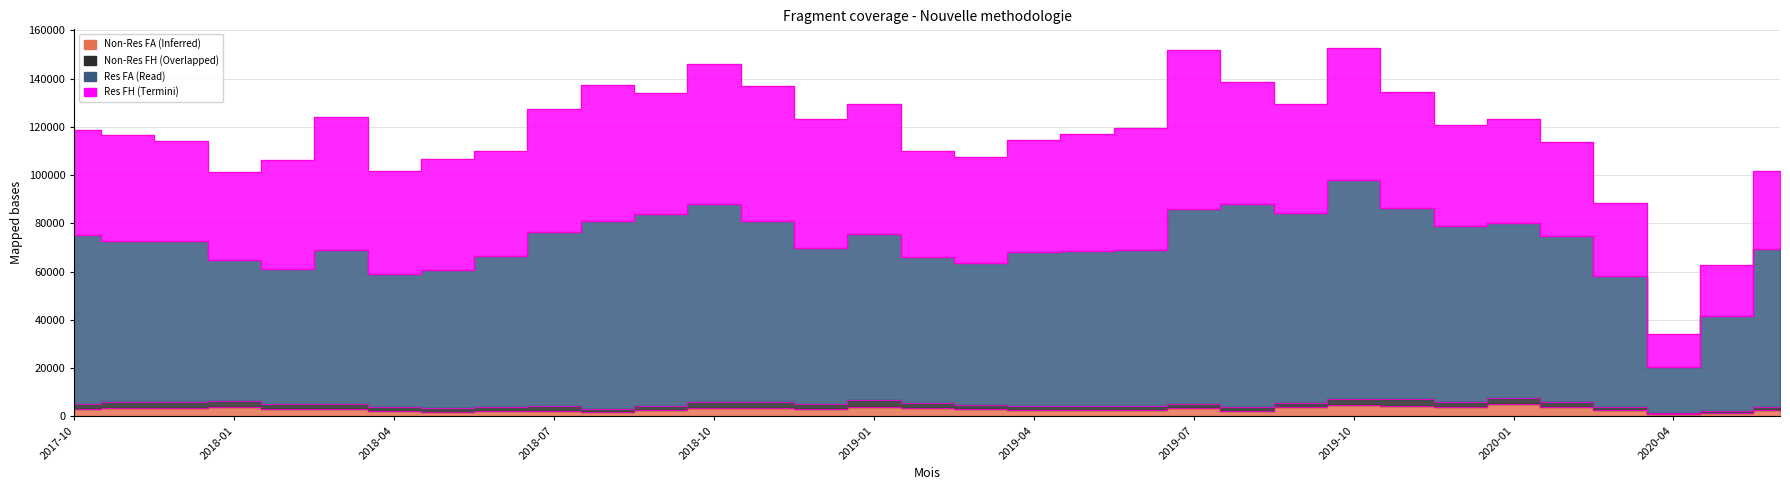

Is it true that Non-Res FA (New) equals 1173 at 2020-03?

False